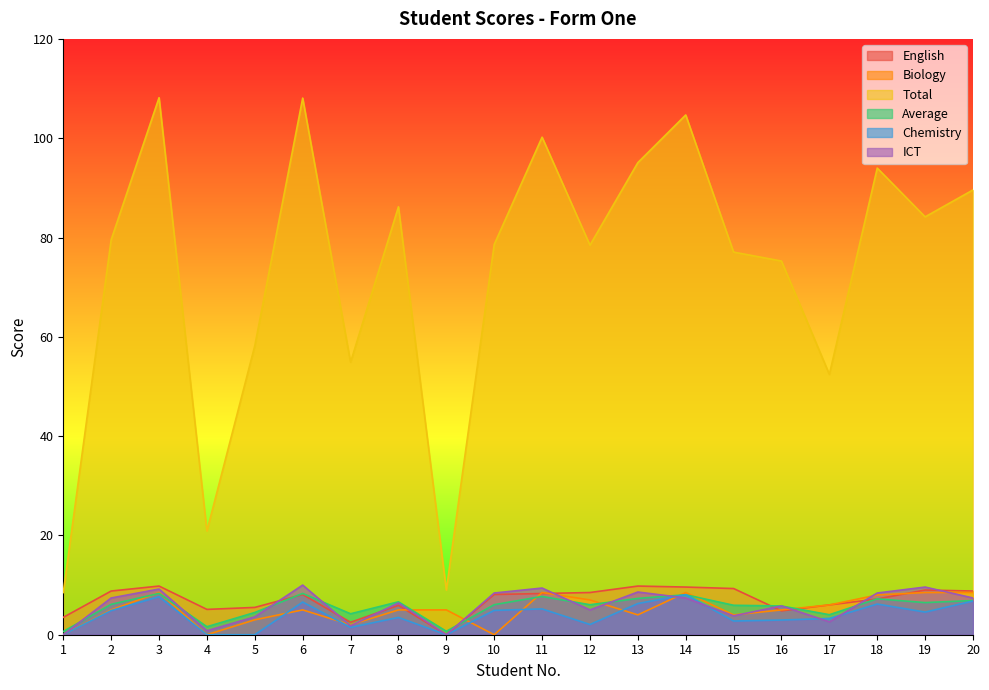

True or false: Biology has more than 2 points higher than both neighbors.

True